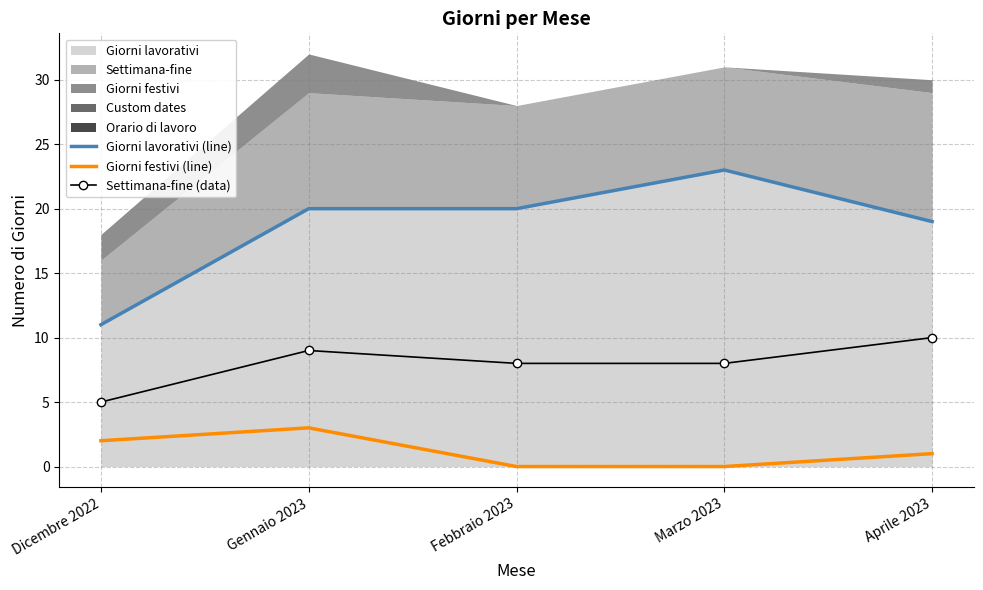

What is the difference between the maximum and second lowest values in the Giorni lavorativi (line) series?

4